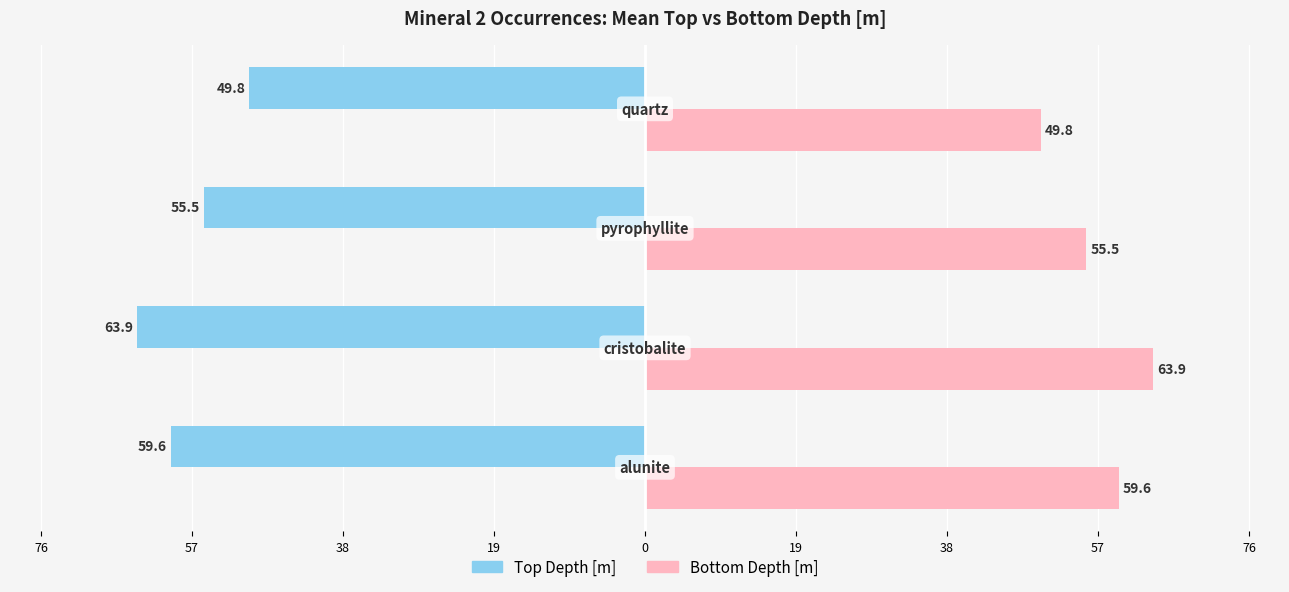

Reading right to left, transcribe all the data shown in this chart.

Top Depth [m]: -49.8	-55.5	-63.9	-59.6
Bottom Depth [m]: 49.8	55.5	63.9	59.6